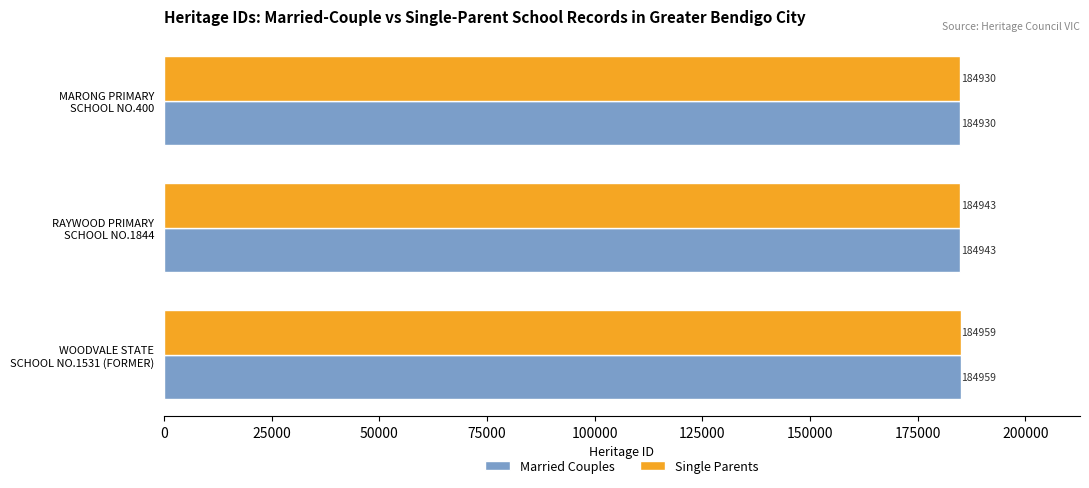

How many Single Parents values are between 184930 and 184959?

3